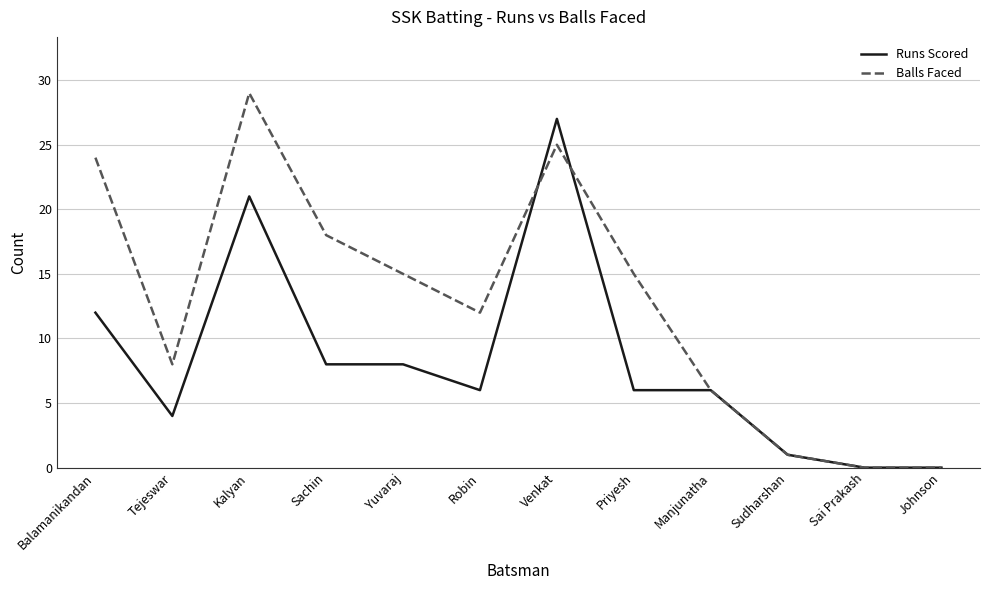

Reading left to right, extract all data points from this chart.

Runs Scored: 12	4	21	8	8	6	27	6	6	1	0	0
Balls Faced: 24	8	29	18	15	12	25	15	6	1	0	0